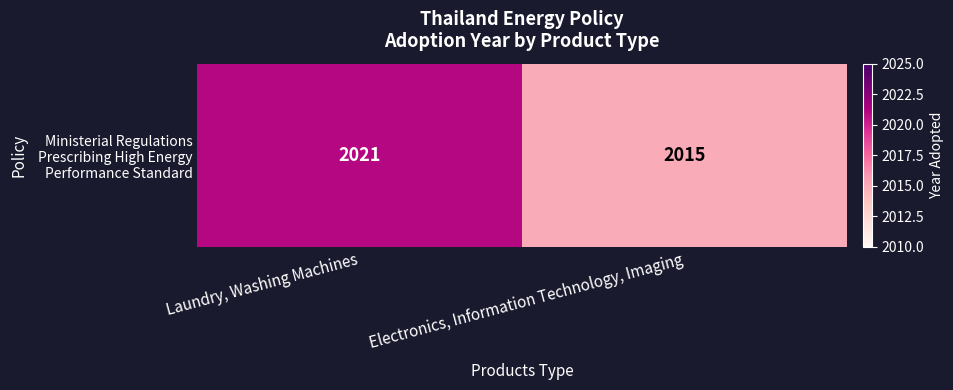

True or false: the data shows 1043 at Laundry, Washing Machines.

False